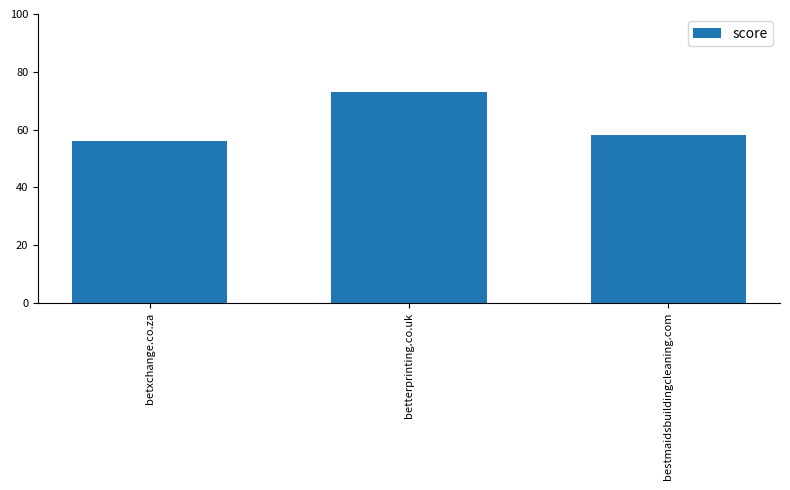

Are the bars grouped side by side (vs. stacked)?

No